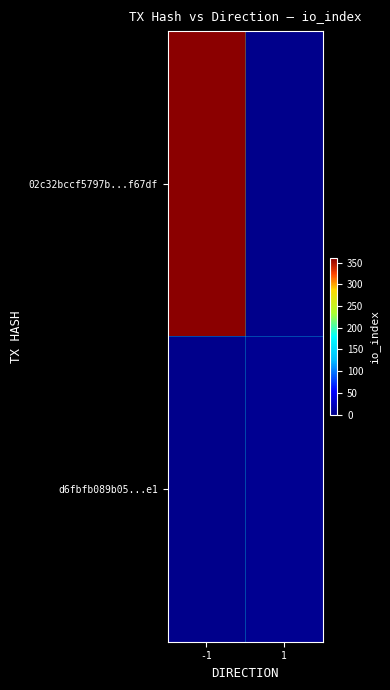

At how many categories does at least one series exceed 31?

1